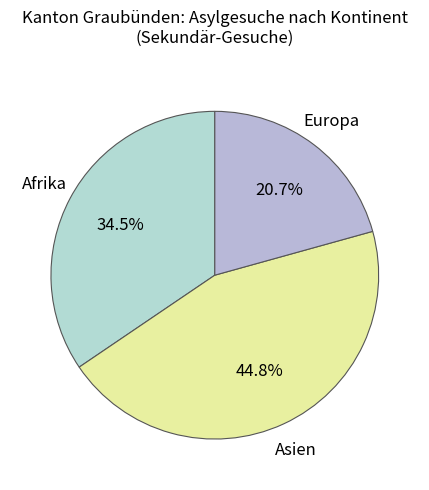

To the nearest percent, what portion does Europa represent?

21%